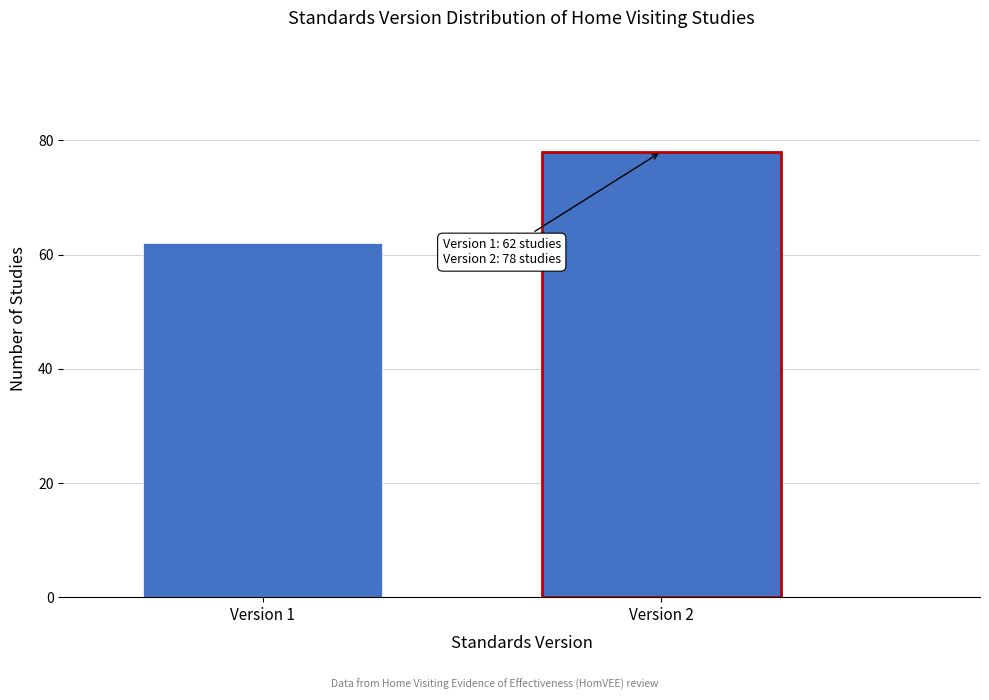

Reading left to right, extract all data points from this chart.

62	78